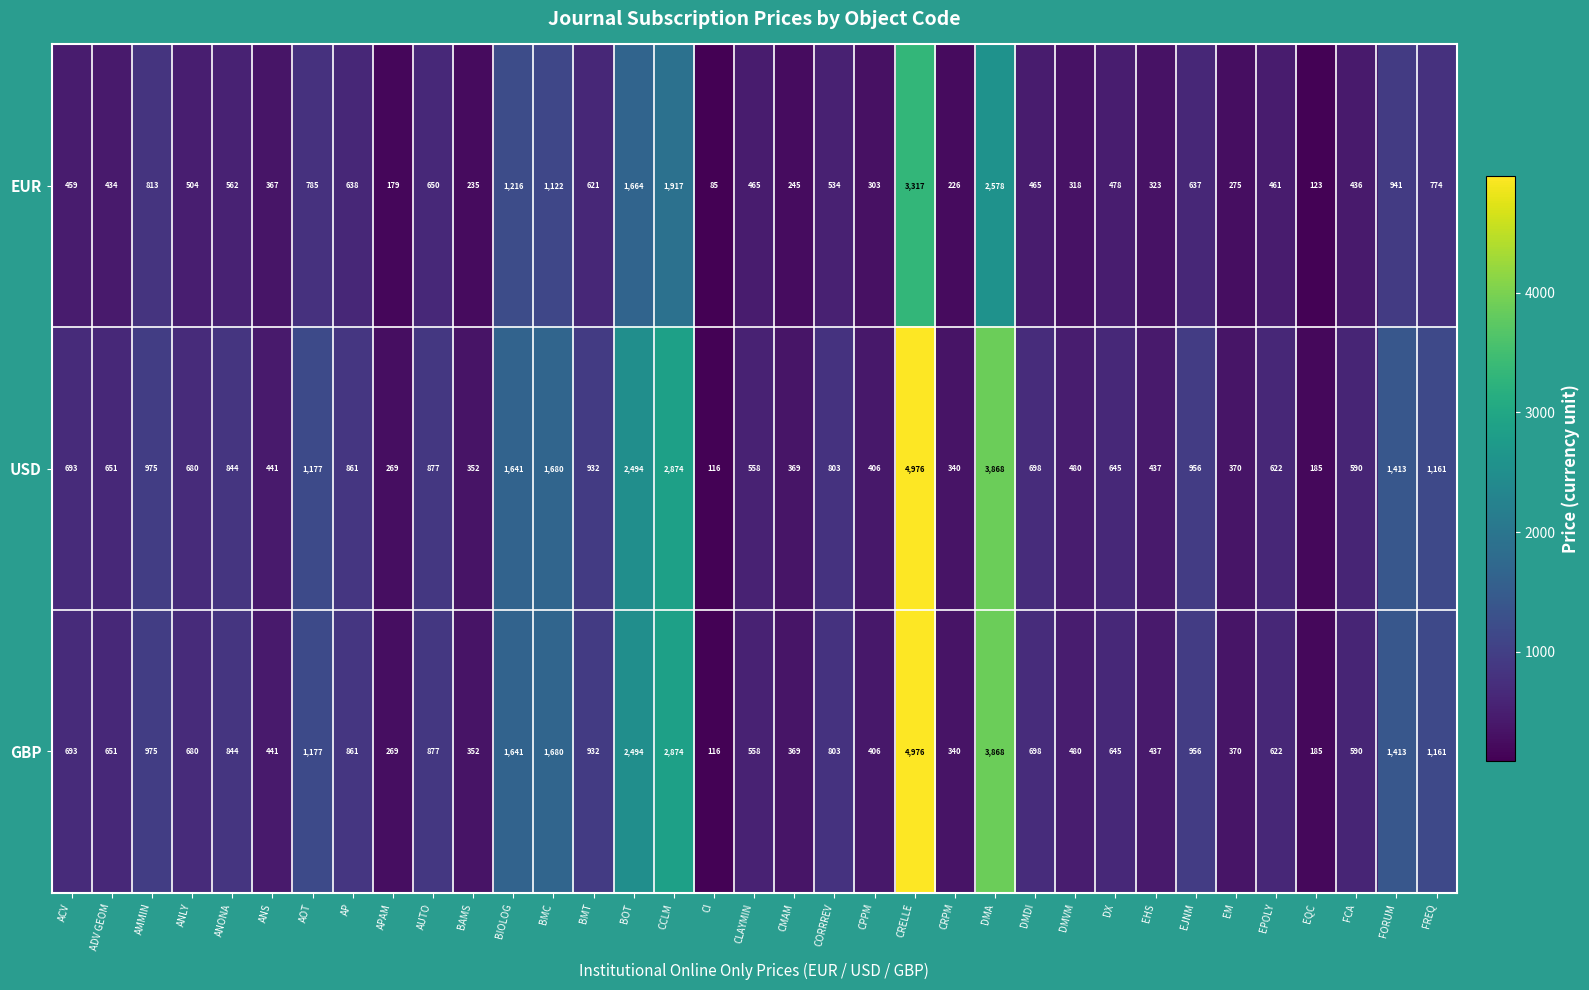

Is the value of USD at CORRREV greater than the value of GBP at DMDI?

Yes